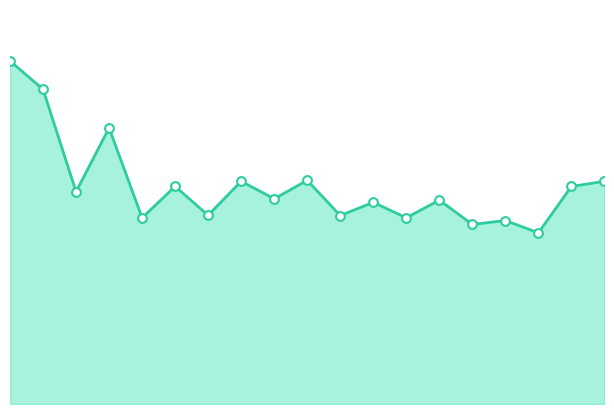

Which series has the widest spread of Y values?

P1_line